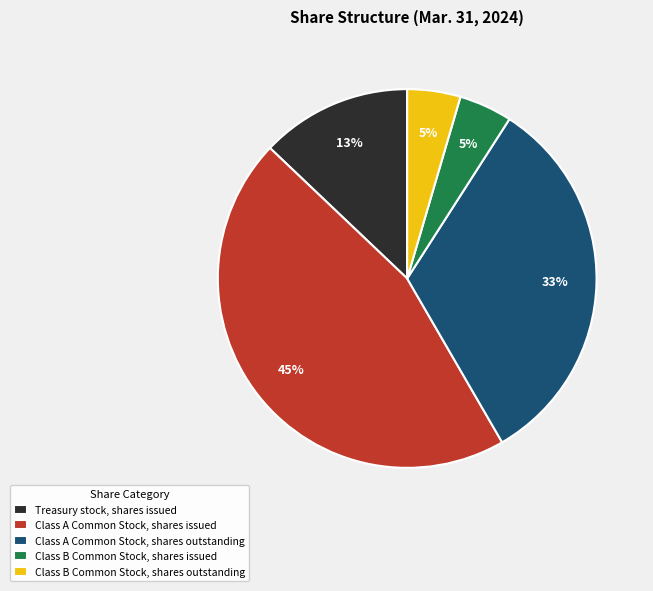

Is there any slice that represents more than half of the pie?

No